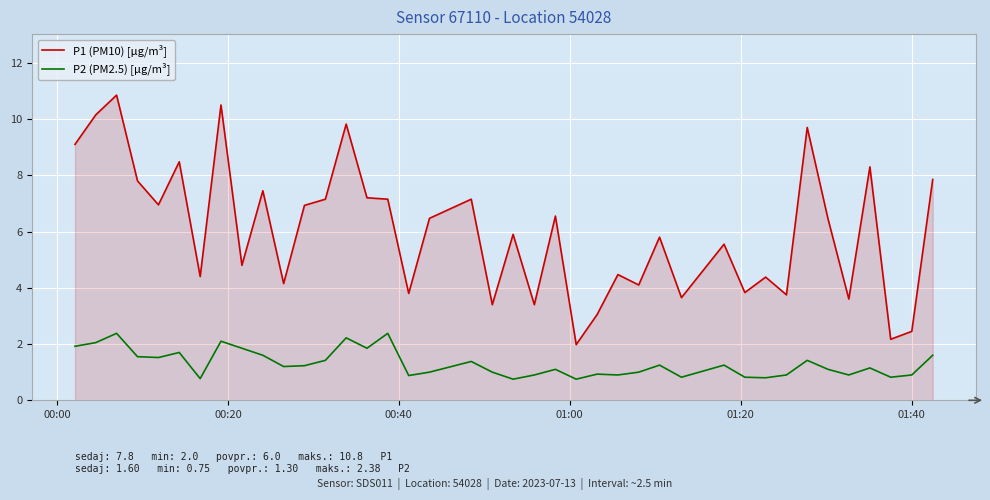

True or false: P2 (PM2.5) [μg/m³] and P1 (PM10) [μg/m³] cross at least once.

False